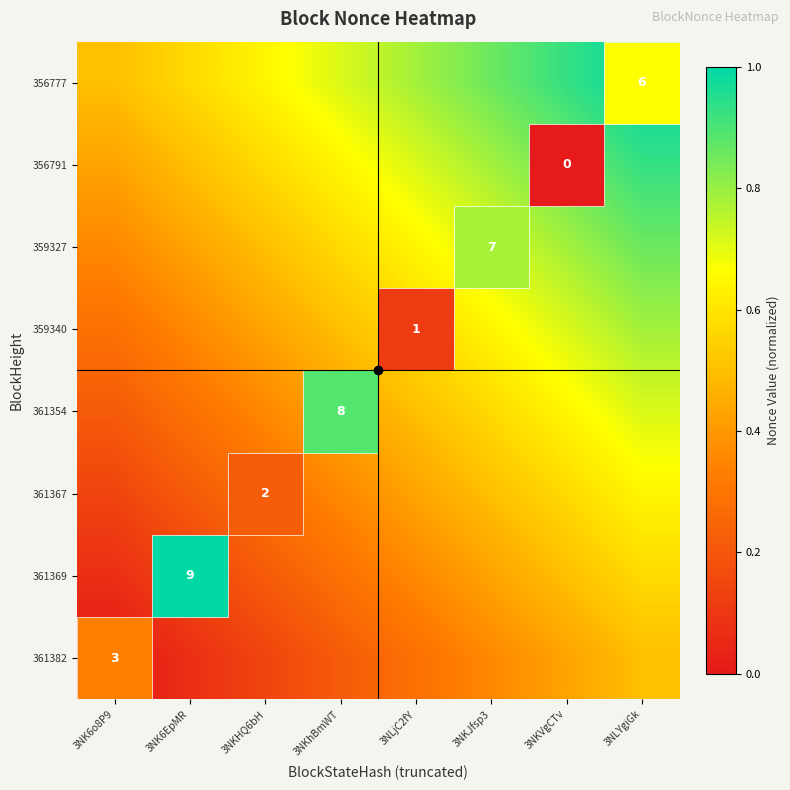

What is the total value across all series at 3NLYgiGk?

6.0